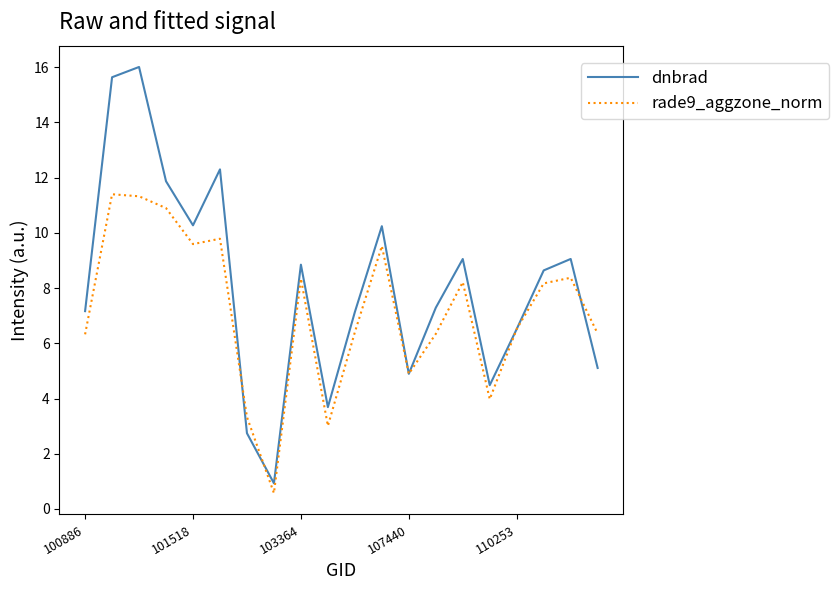

Which series has the widest spread of values?

dnbrad